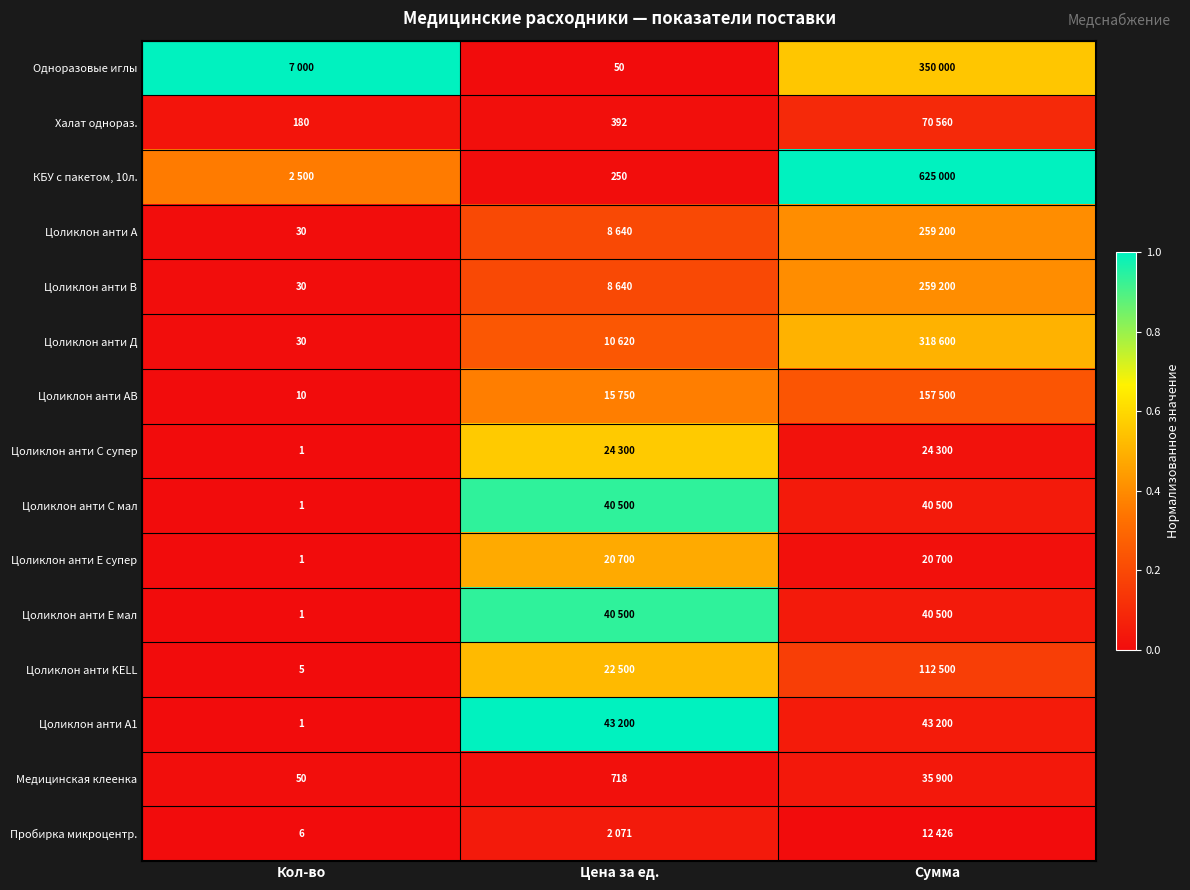

Is the value of КБУ с пакетом, 10л. at Сумма greater than the value of Медицинская клеенка at Цена за ед.?

Yes